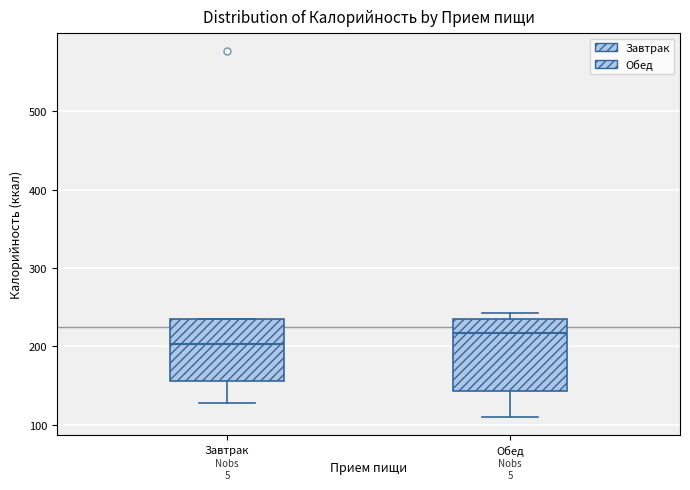

Where is the lower edge of the box for Завтрак on the y-axis? The values are not printed on the chart, so give them approximately, as read against the axis.

160